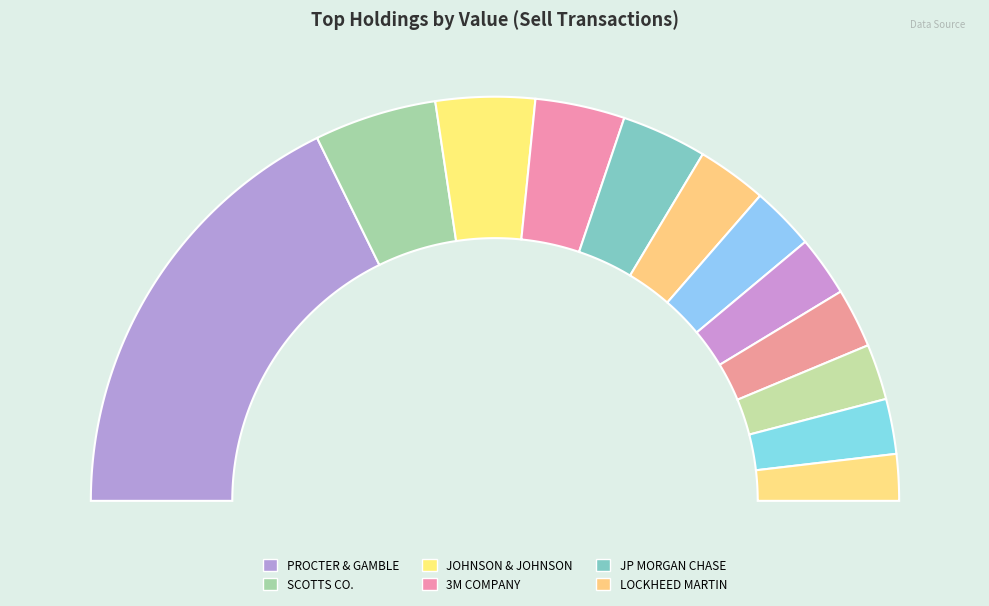

How much of the chart is everything except BROWN-FORMAN?

95.6%